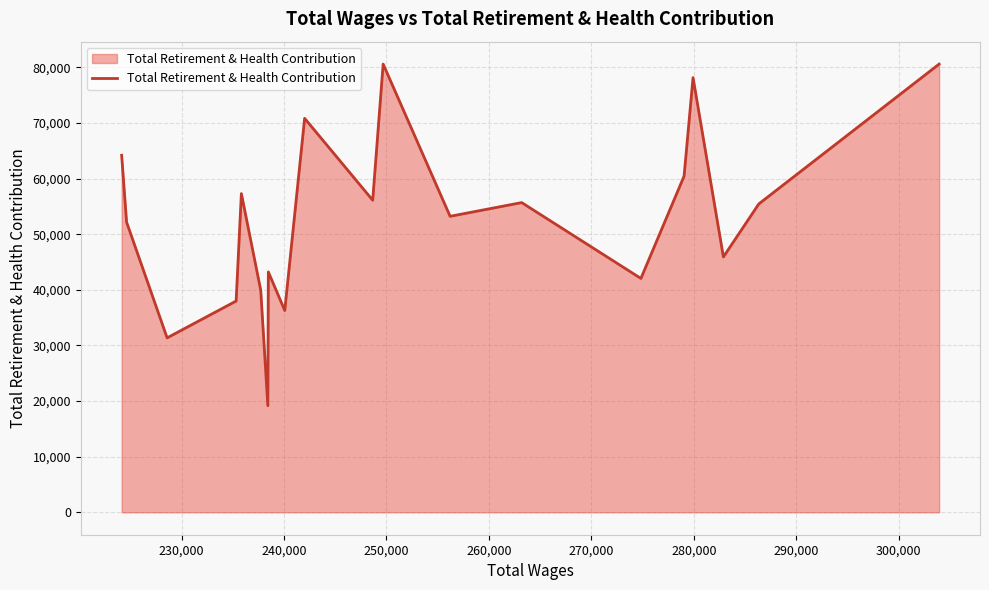

What is the maximum value shown in the chart?

80605.3